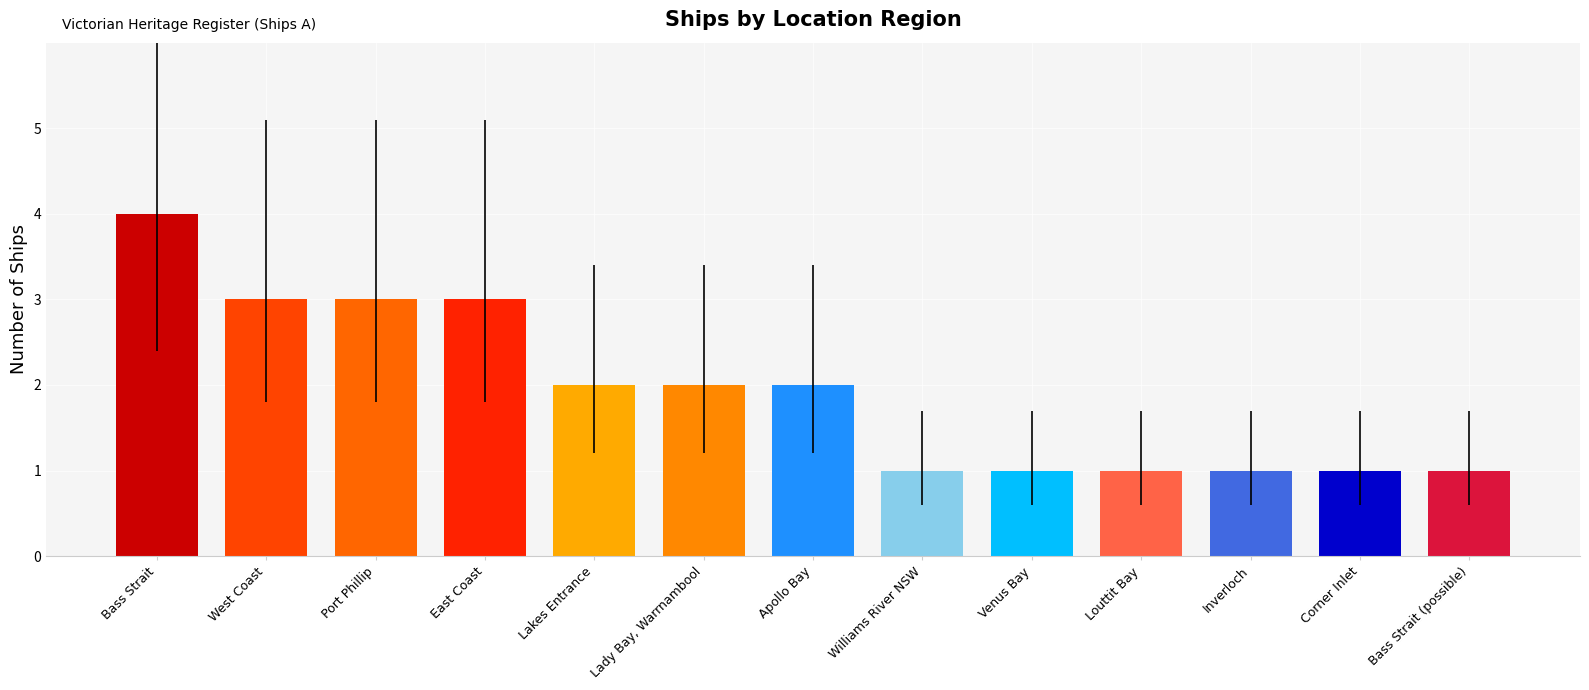

What is the minimum value shown in the chart?

1